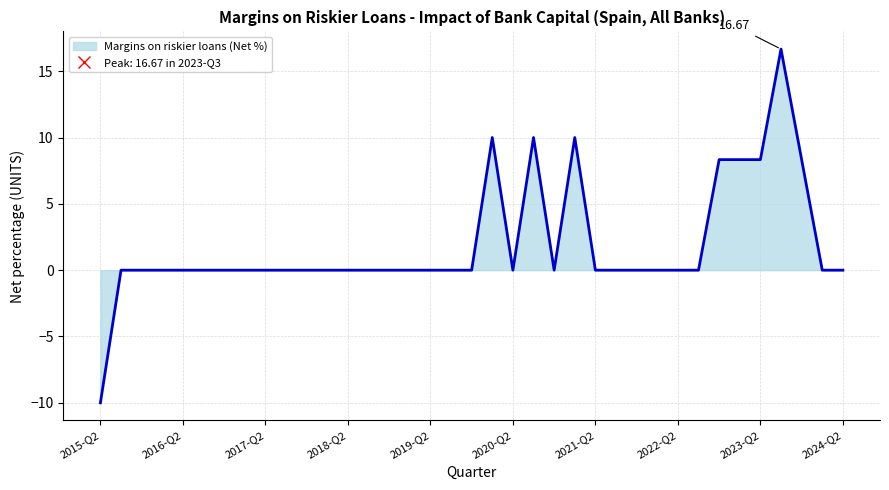

What is the difference between the maximum and minimum values?

26.7